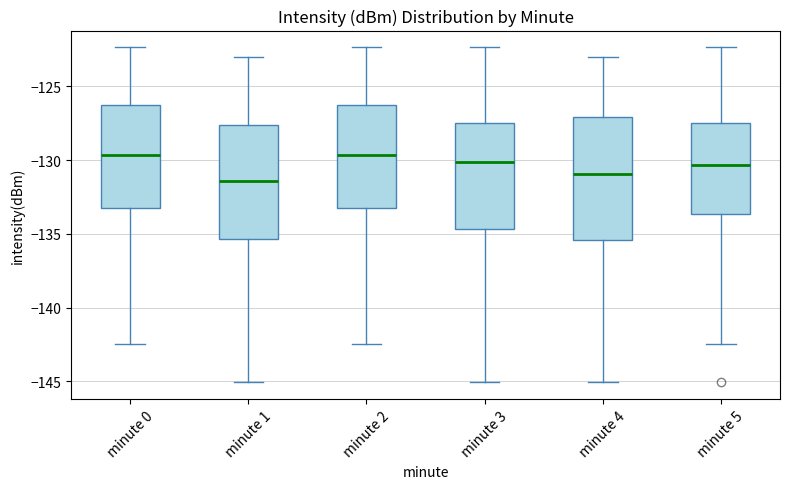

Where does the upper whisker of the box for minute 1 end on the y-axis? The values are not printed on the chart, so give them approximately, as read against the axis.

-123.0